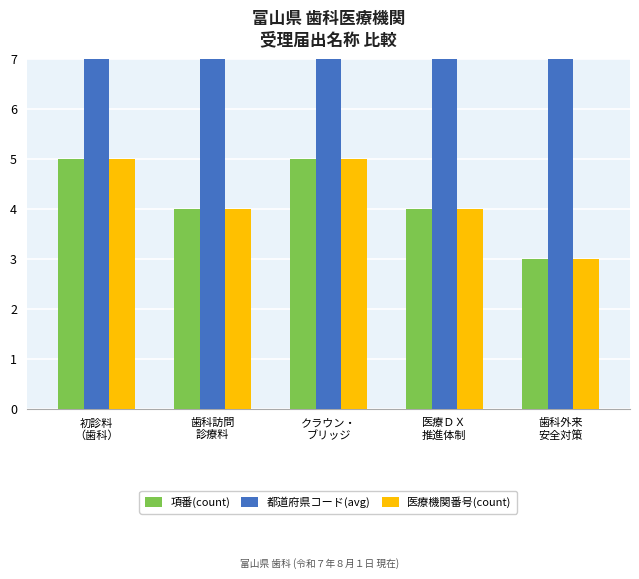

How many categories are shown in the chart?

5